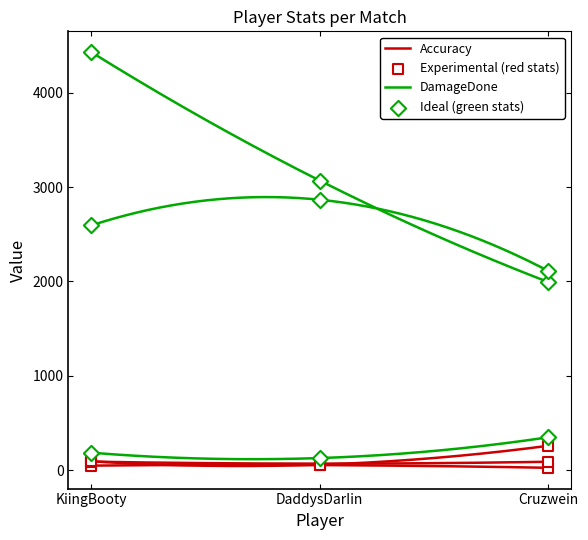

Which series has the widest spread of Y values?

DamageDone